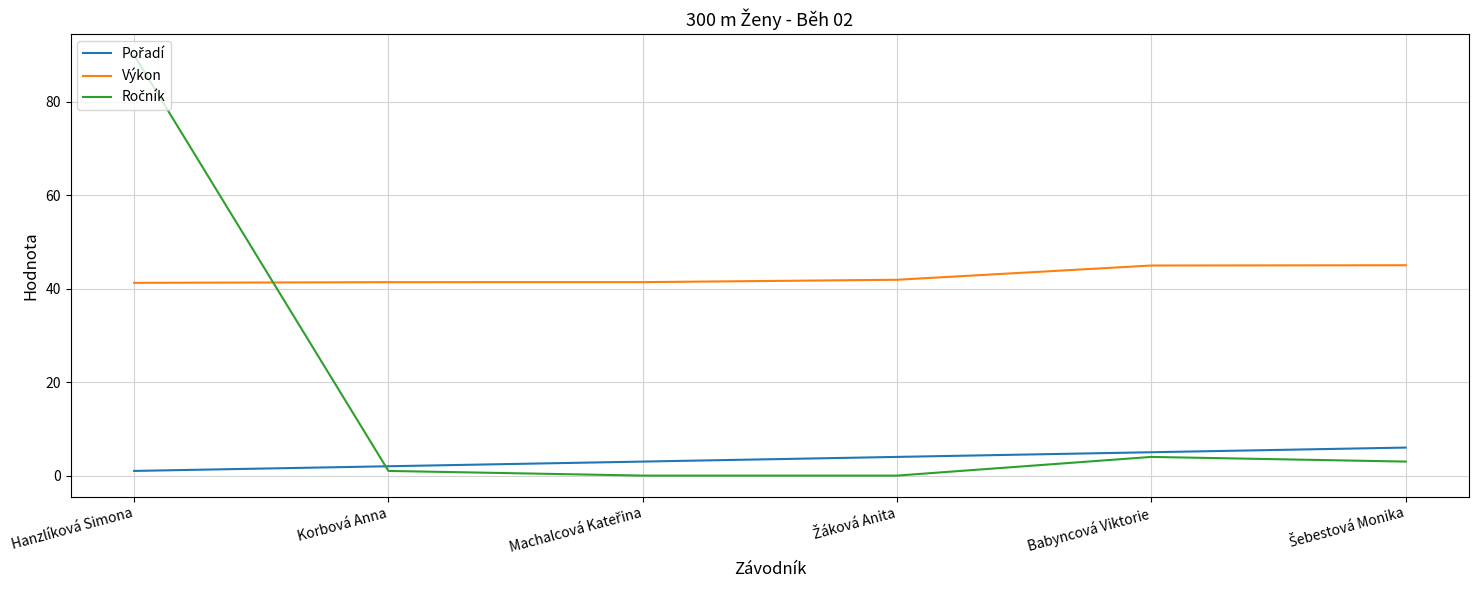

Which category has the highest value across all series?

Hanzlíková Simona